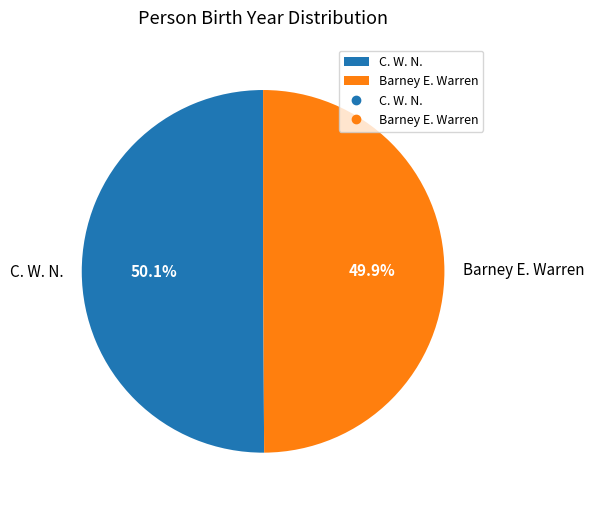

Does any single category account for the majority?

Yes